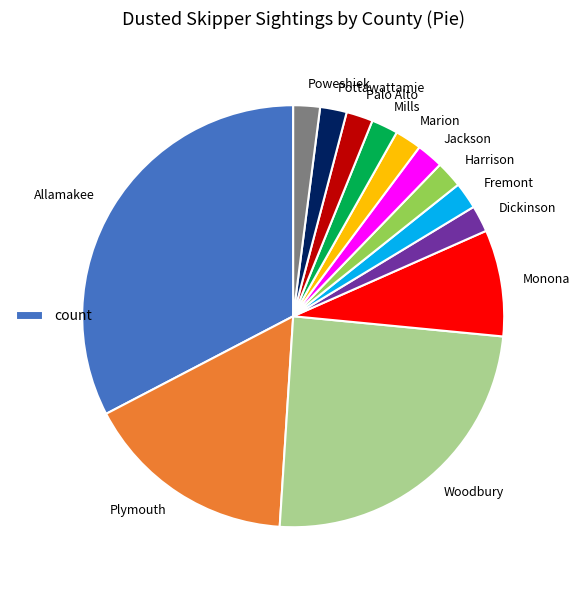

Which category has the biggest portion of the pie?

Allamakee